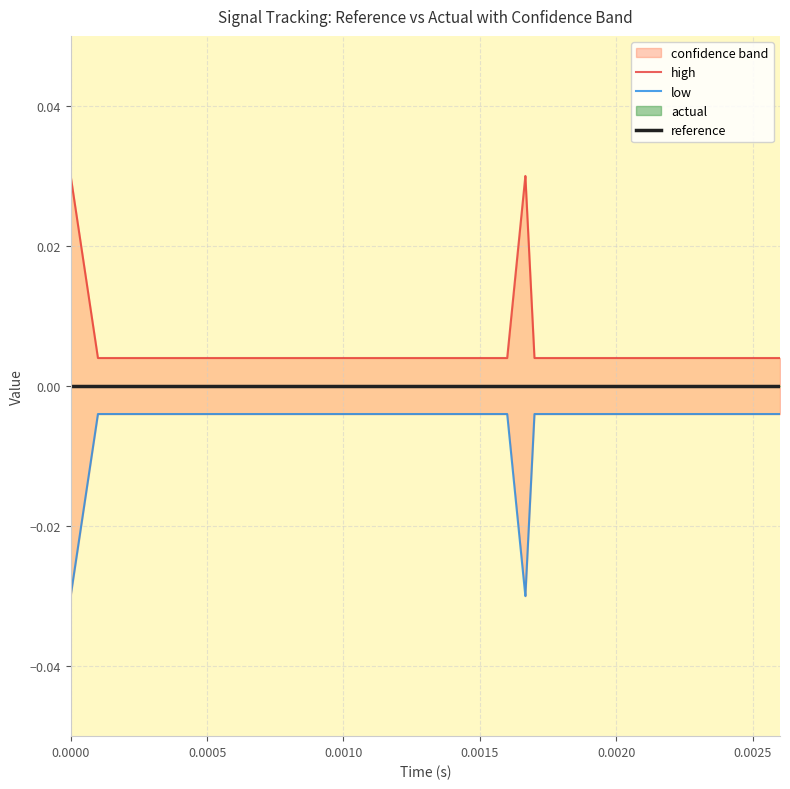

Which category has the lowest value in the high series?

0.0010